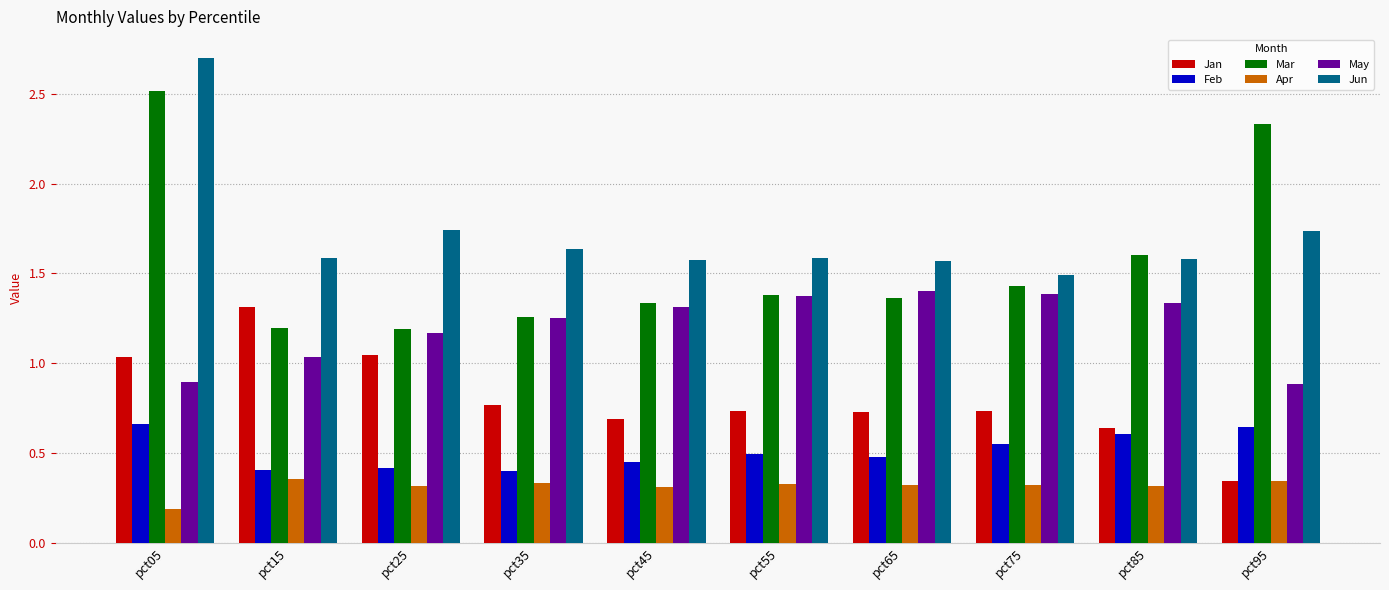

At which category is the sum across all series the highest?

pct05